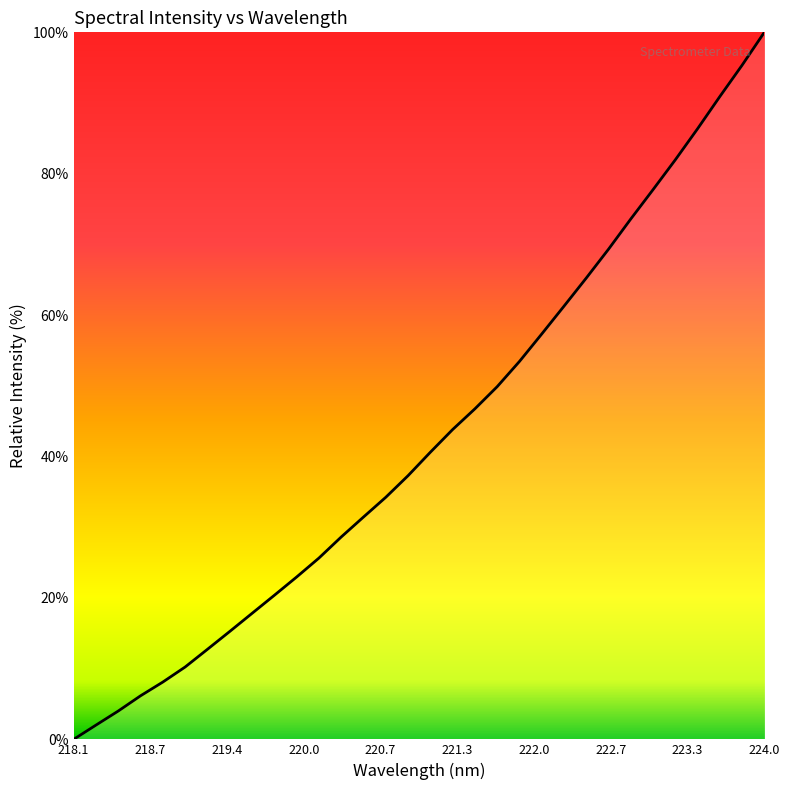

Reading right to left, extract all data points from this chart.

100.0	95.3	90.9	86.4	82.0	77.7	73.6	69.3	65.2	61.3	57.3	53.4	49.9	46.7	43.8	40.6	37.3	34.2	31.4	28.6	25.6	23.0	20.4	17.8	15.3	12.7	10.2	8.1	6.2	4.0	2.0	0.0